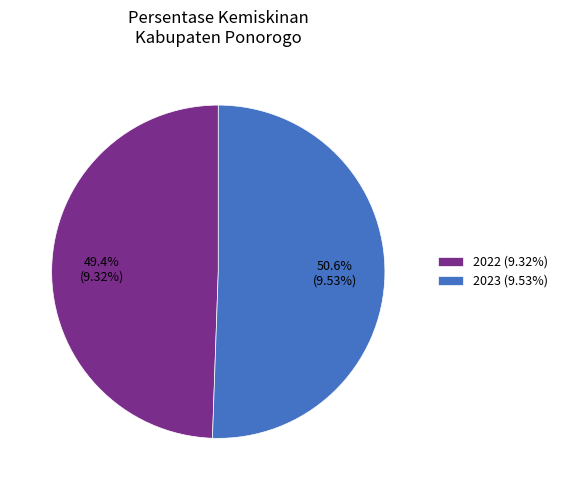

Does 2022 account for over 50% of the chart?

No